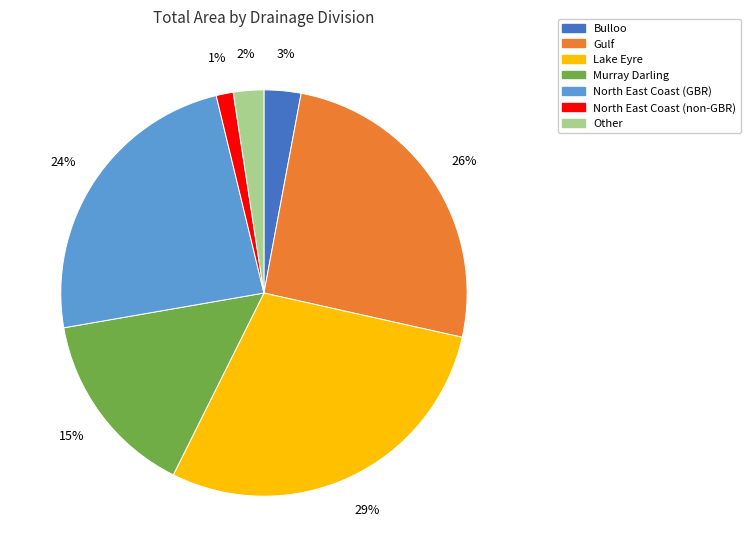

Between Lake Eyre and North East Coast (non-GBR), which is larger?

Lake Eyre